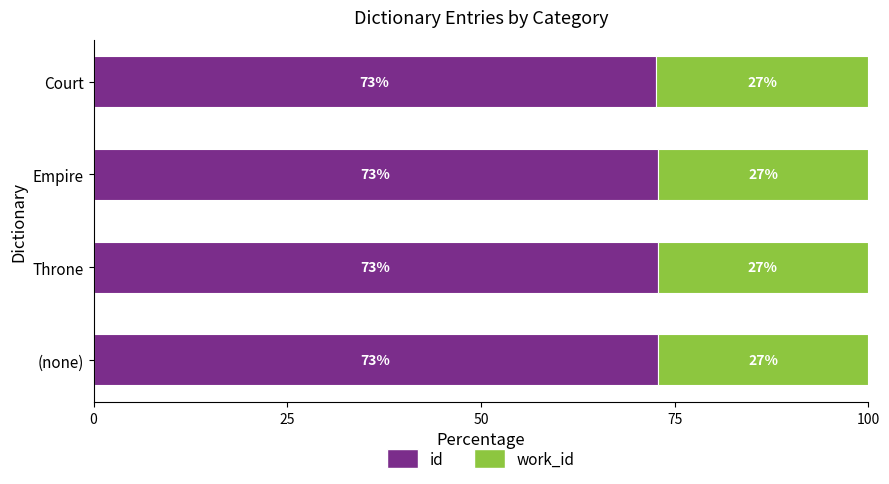

Where is id nearest to the value 72?

Court